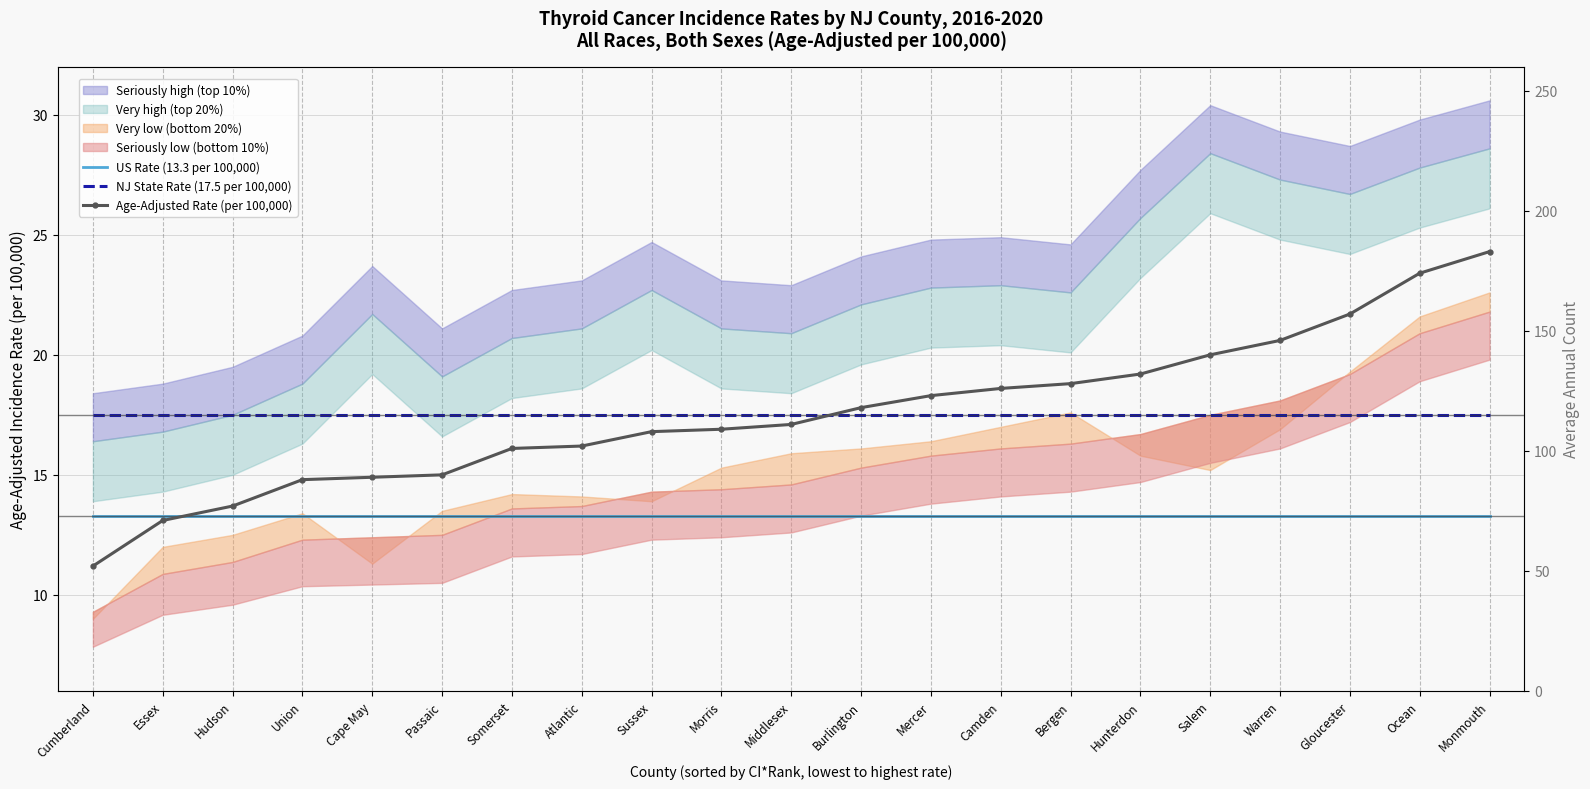

How many lines are shown in the chart?

3